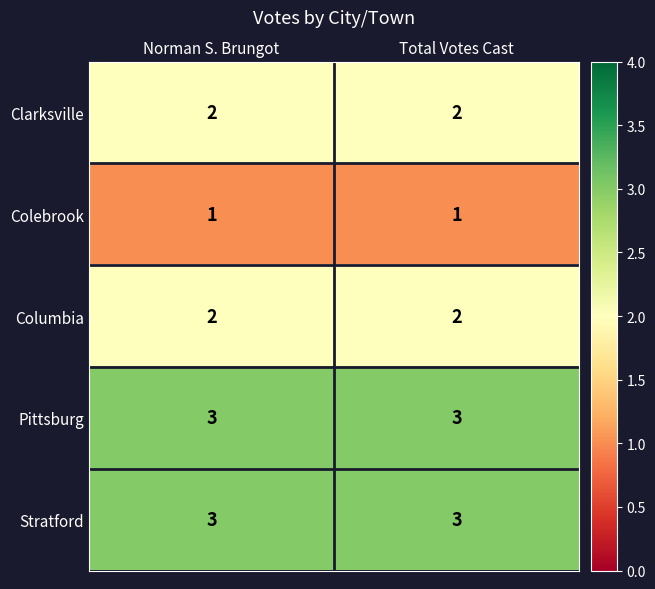

What is the maximum value shown in the chart?

3